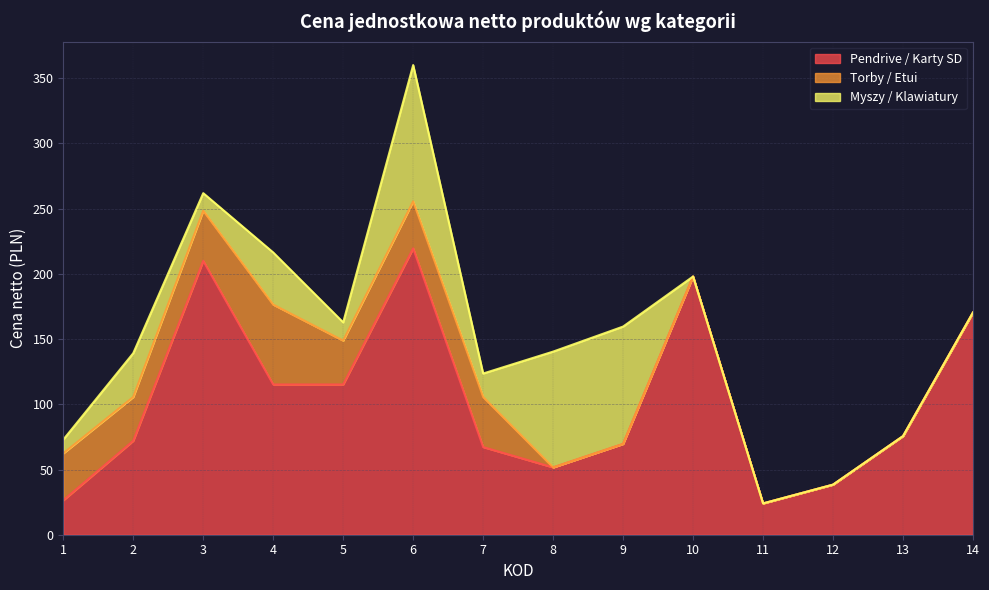

Which has a higher value, 8 or 1?

8